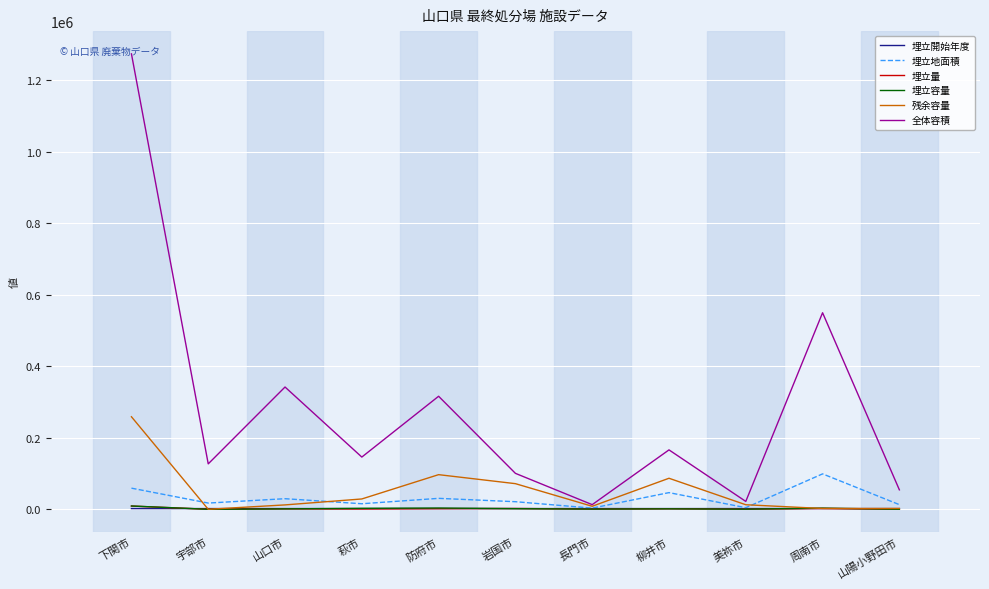

What is the greatest value displayed?

1273200